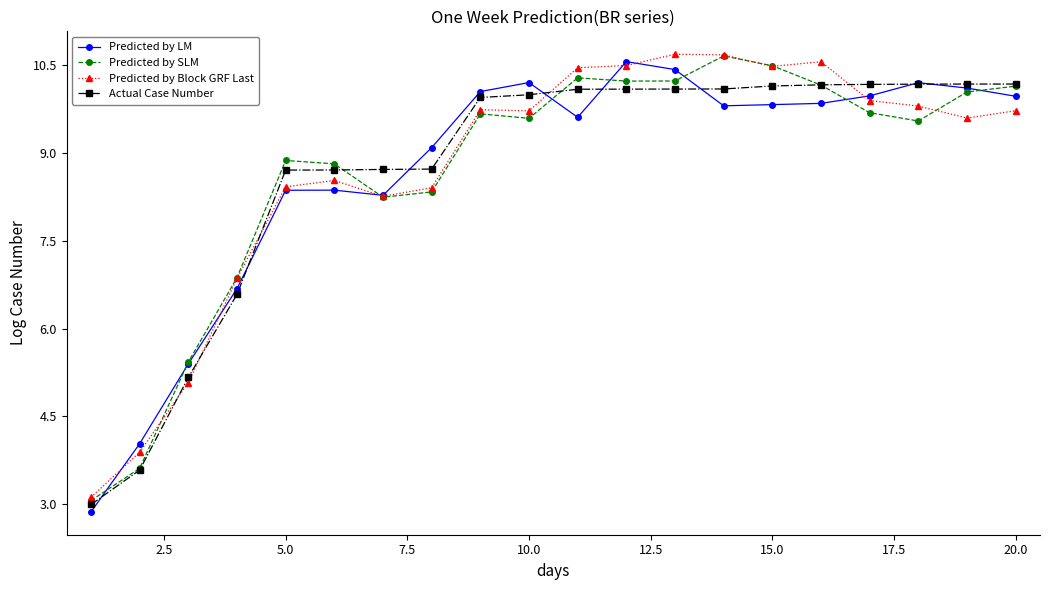

Is this an area chart (filled region under the line)?

No